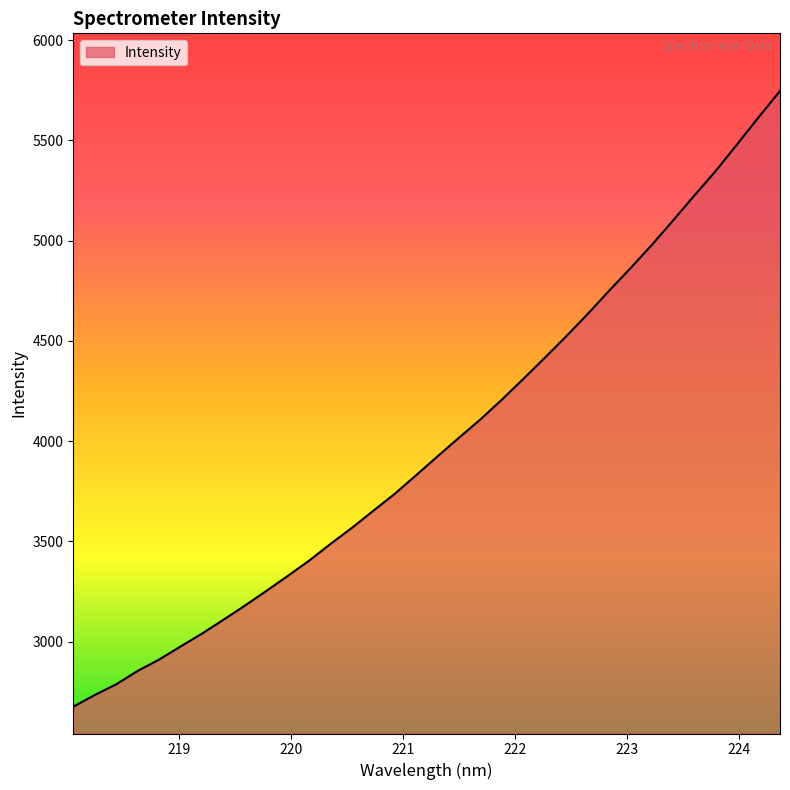

What is the smallest value displayed?

2674.9